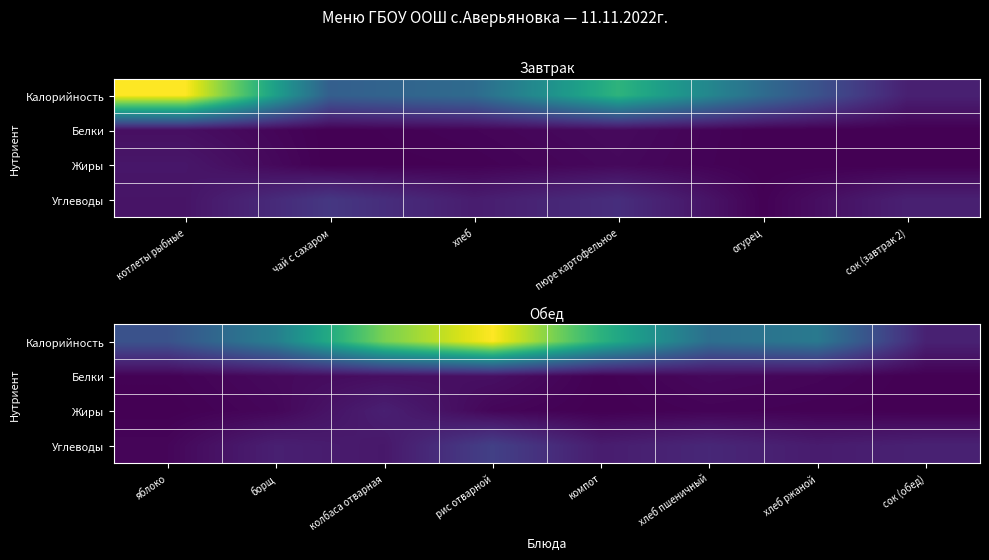

What is the maximum value shown in the chart?

193.0